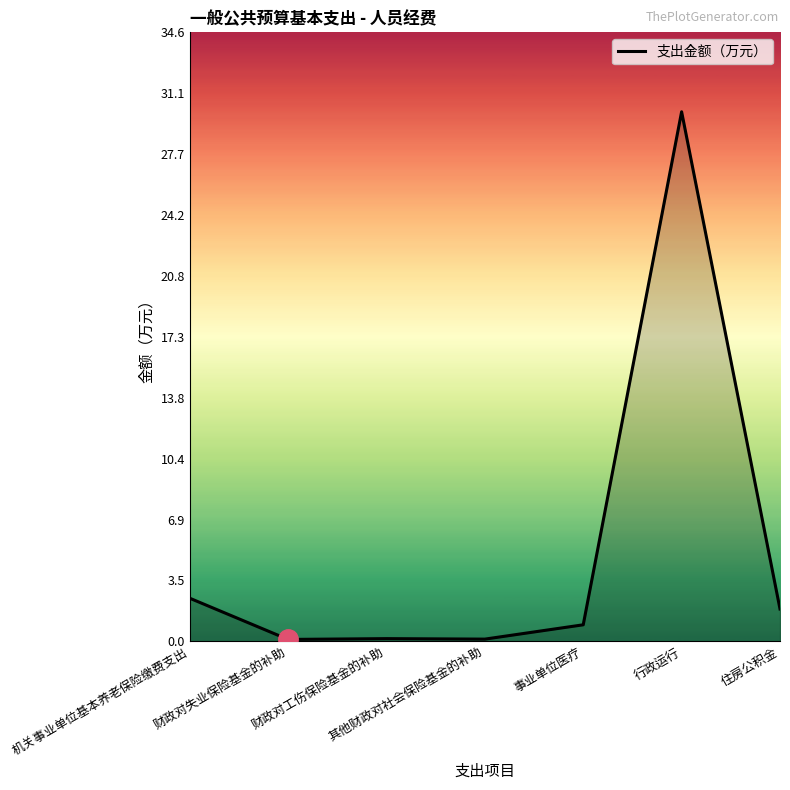

Count the number of categories in the chart.

7